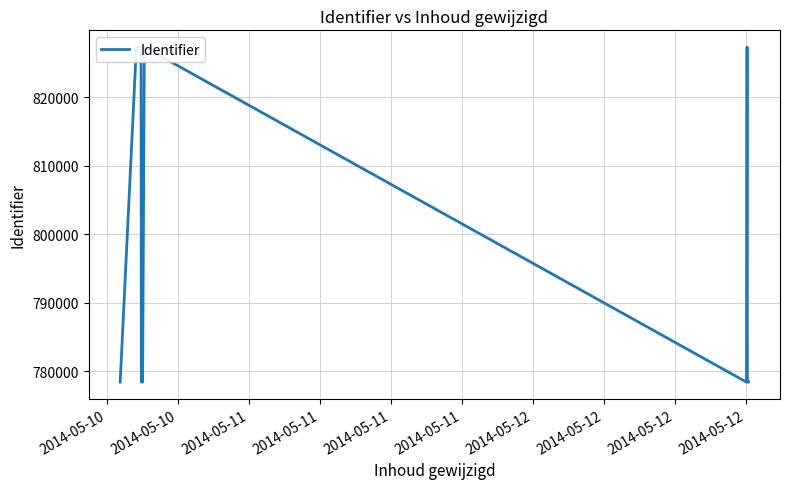

Is this an area chart (filled region under the line)?

No